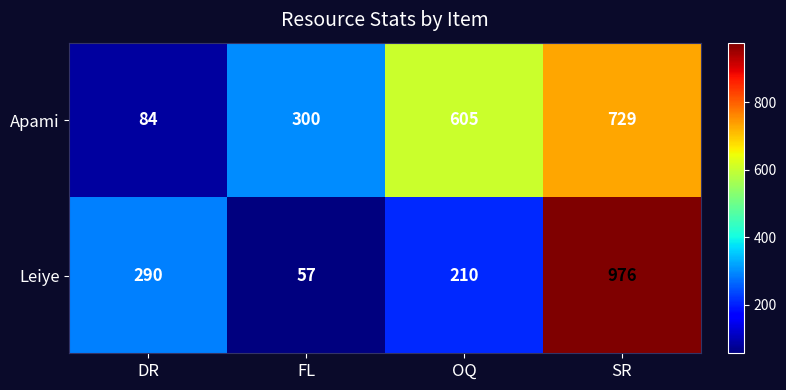

Rank the series by their maximum value, from highest to lowest.

Leiye, Apami